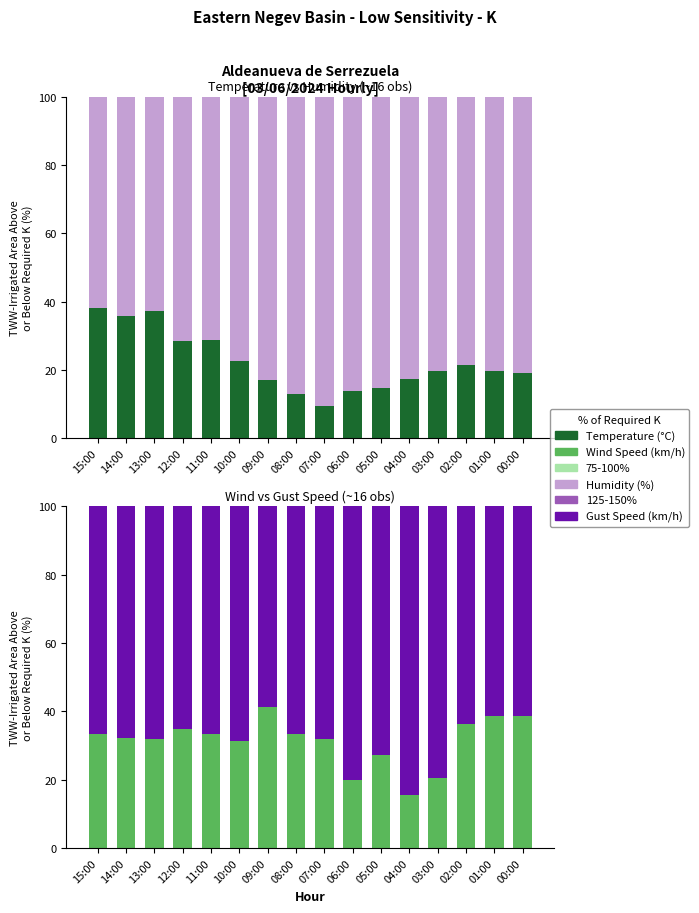

Reading left to right, transcribe all the data shown in this chart.

Temperature (°C): 15:00=38.1	14:00=35.8	13:00=37.2	12:00=28.6	11:00=28.8	10:00=22.8	09:00=17.0	08:00=12.9	07:00=9.5	06:00=14.0	05:00=14.8	04:00=17.5	03:00=19.8	02:00=21.6	01:00=19.6	00:00=19.2
Humidity (%): 15:00=61.9	14:00=64.2	13:00=62.8	12:00=71.4	11:00=71.2	10:00=77.2	09:00=83.0	08:00=87.1	07:00=90.5	06:00=86.0	05:00=85.2	04:00=82.5	03:00=80.2	02:00=78.4	01:00=80.4	00:00=80.8
Wind Speed (km/h): 15:00=33.3	14:00=32.3	13:00=31.8	12:00=34.8	11:00=33.3	10:00=31.2	09:00=41.2	08:00=33.3	07:00=32.0	06:00=20.0	05:00=27.3	04:00=15.4	03:00=20.5	02:00=36.2	01:00=38.6	00:00=38.8
Gust Speed (km/h): 15:00=66.7	14:00=67.7	13:00=68.2	12:00=65.2	11:00=66.7	10:00=68.8	09:00=58.8	08:00=66.7	07:00=68.0	06:00=80.0	05:00=72.7	04:00=84.6	03:00=79.5	02:00=63.8	01:00=61.4	00:00=61.2